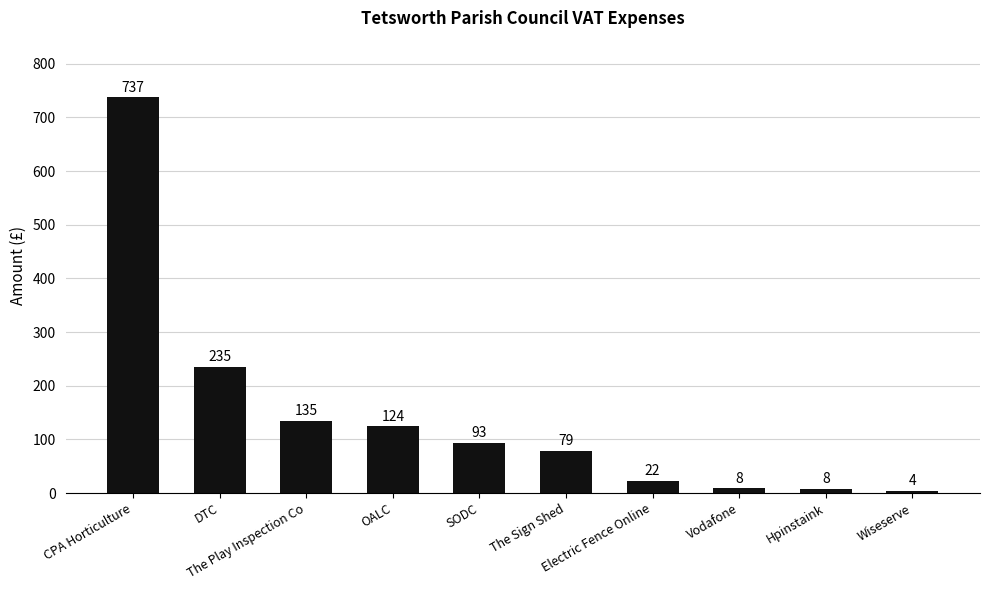

What is the label of the 6th bar from the right?

SODC